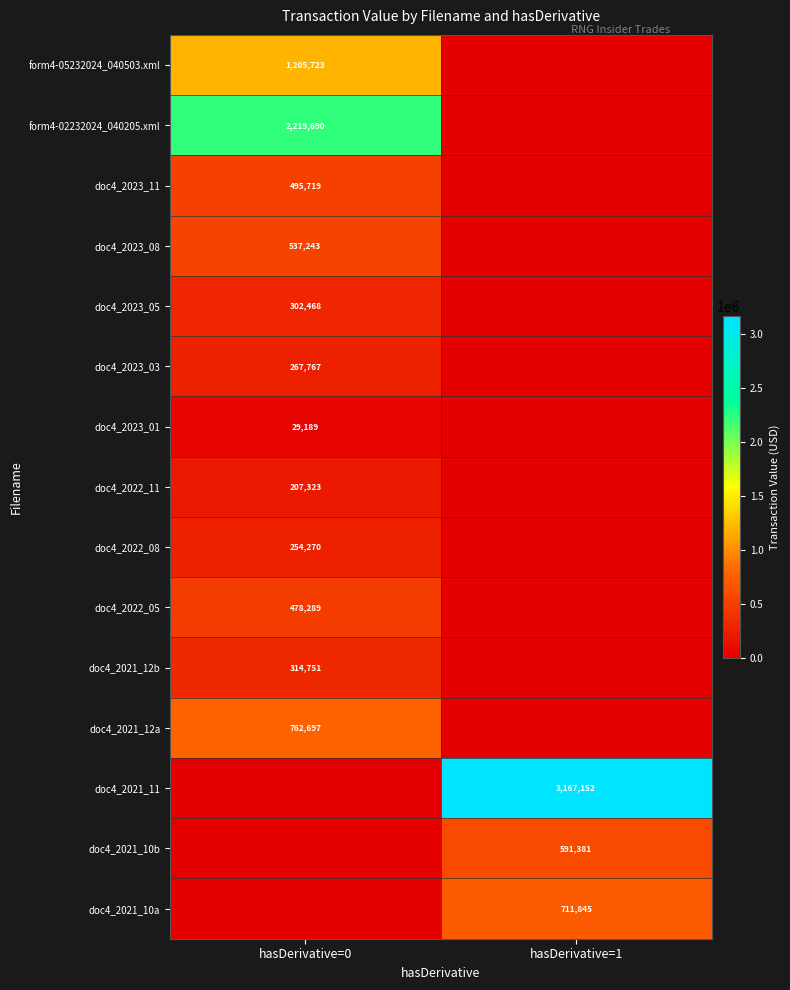

The doc4_2022_11 series shows 207323 at hasDerivative=0. True or false?

True